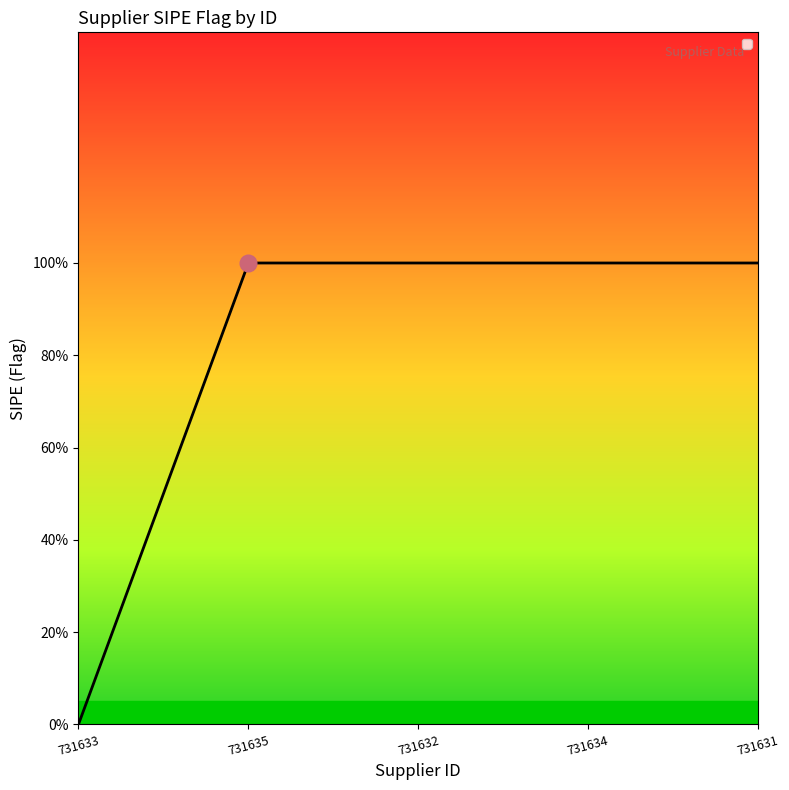

Is this an area chart (filled region under the line)?

Yes